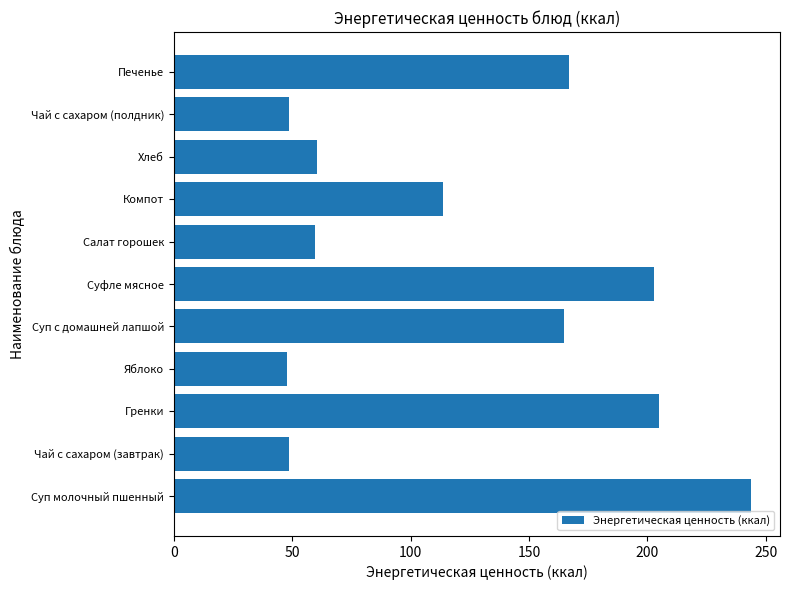

What is the average value?

123.9